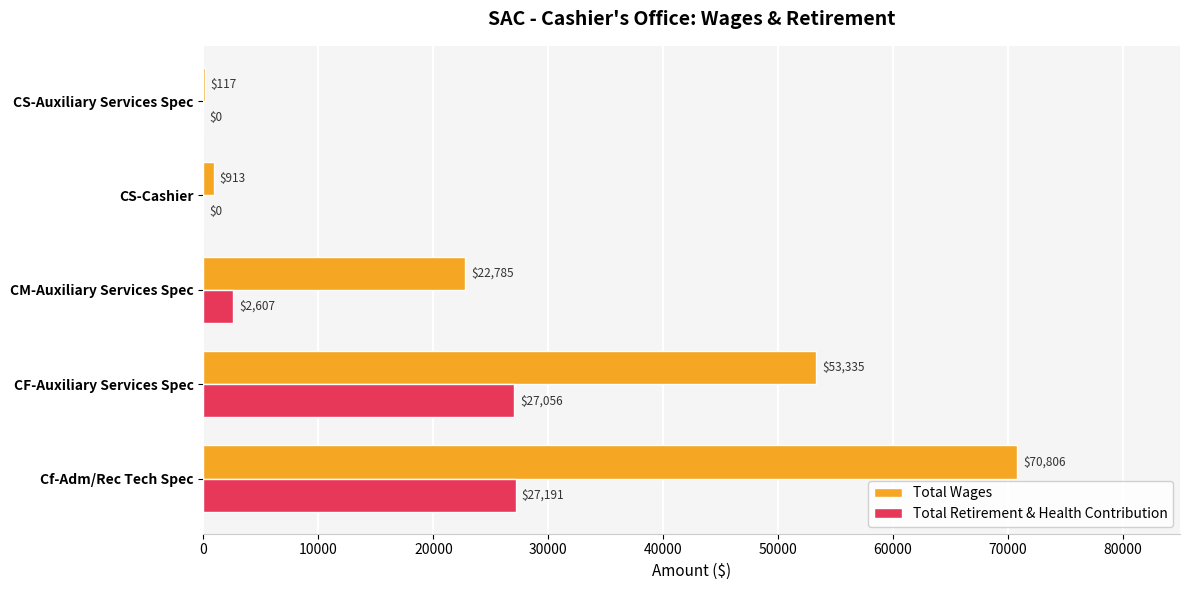

What is the sum of the Total Retirement & Health Contribution values at CF-Auxiliary Services Spec and CM-Auxiliary Services Spec?

29663